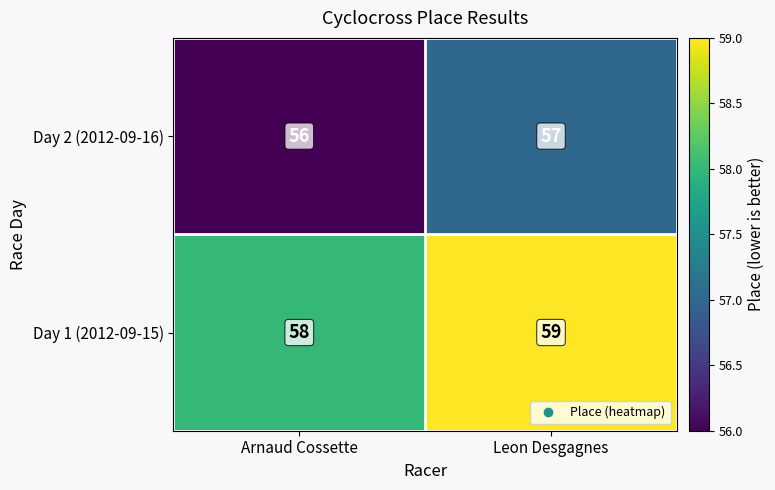

What is the total value across all series at Arnaud Cossette?

114